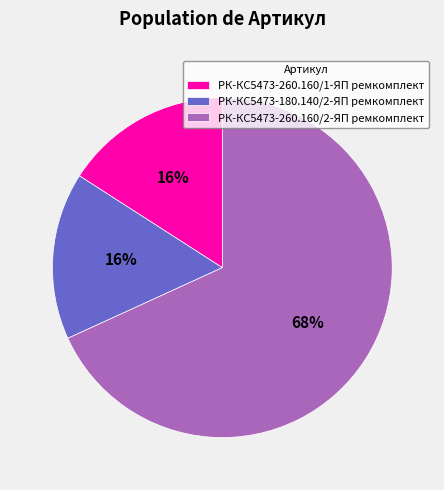

The РК-КС5473-260.160/1-ЯП ремкомплект slice represents 8% of the pie. True or false?

False